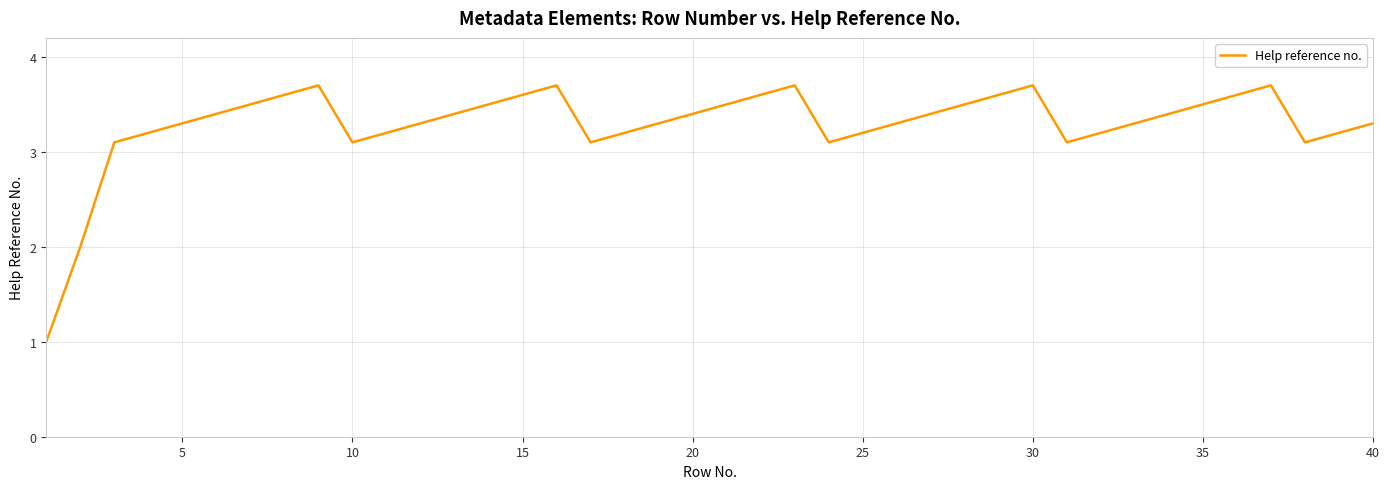

What is the difference between the maximum and minimum values?

2.7